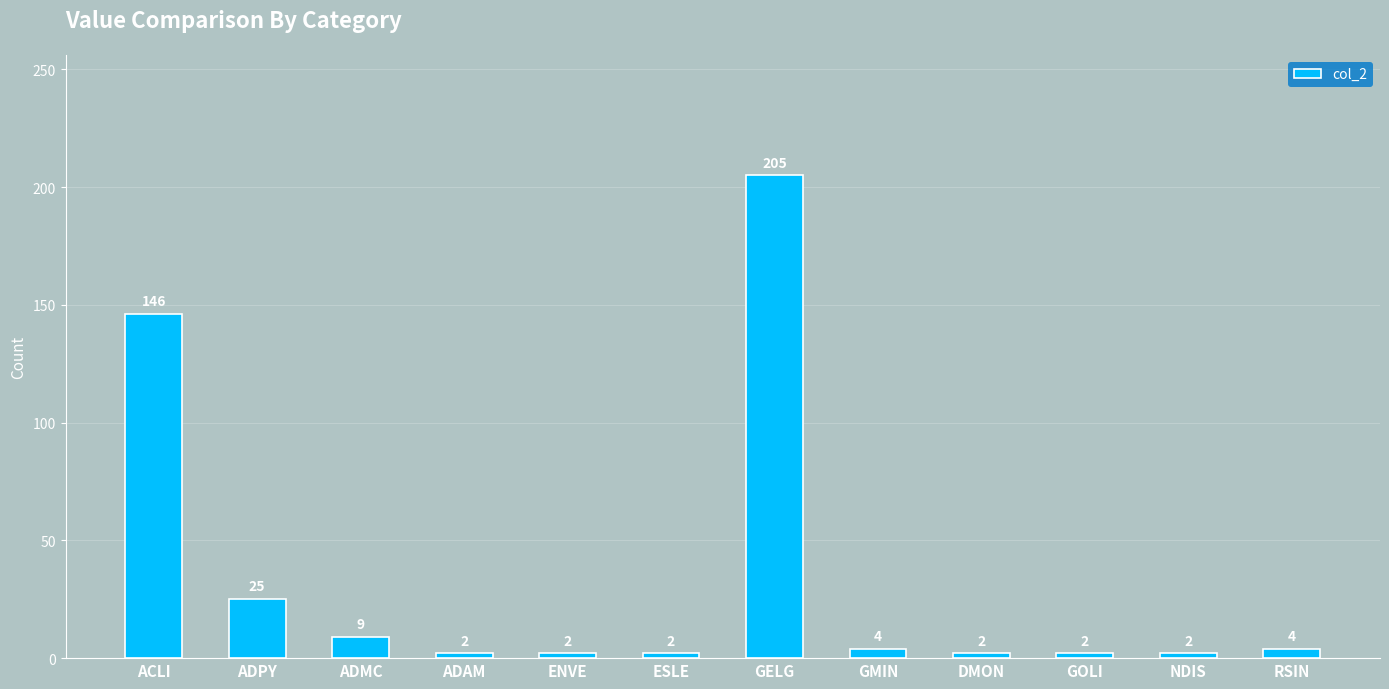

The value at ACLI is 215. True or false?

False